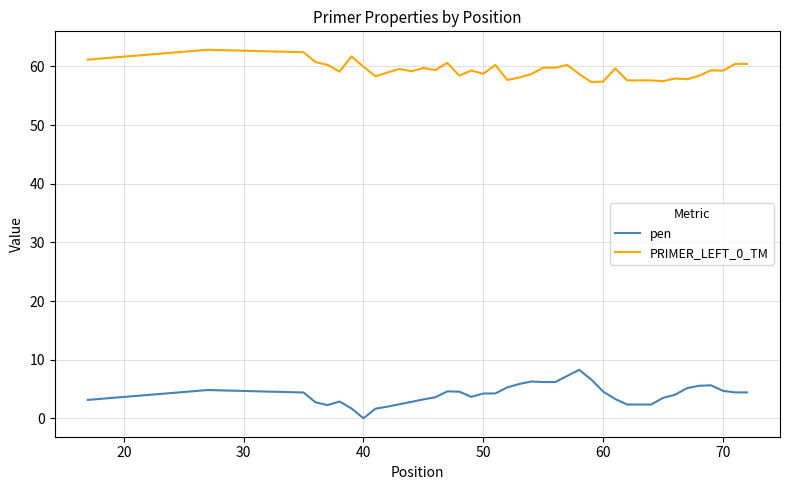

How many lines are shown in the chart?

2